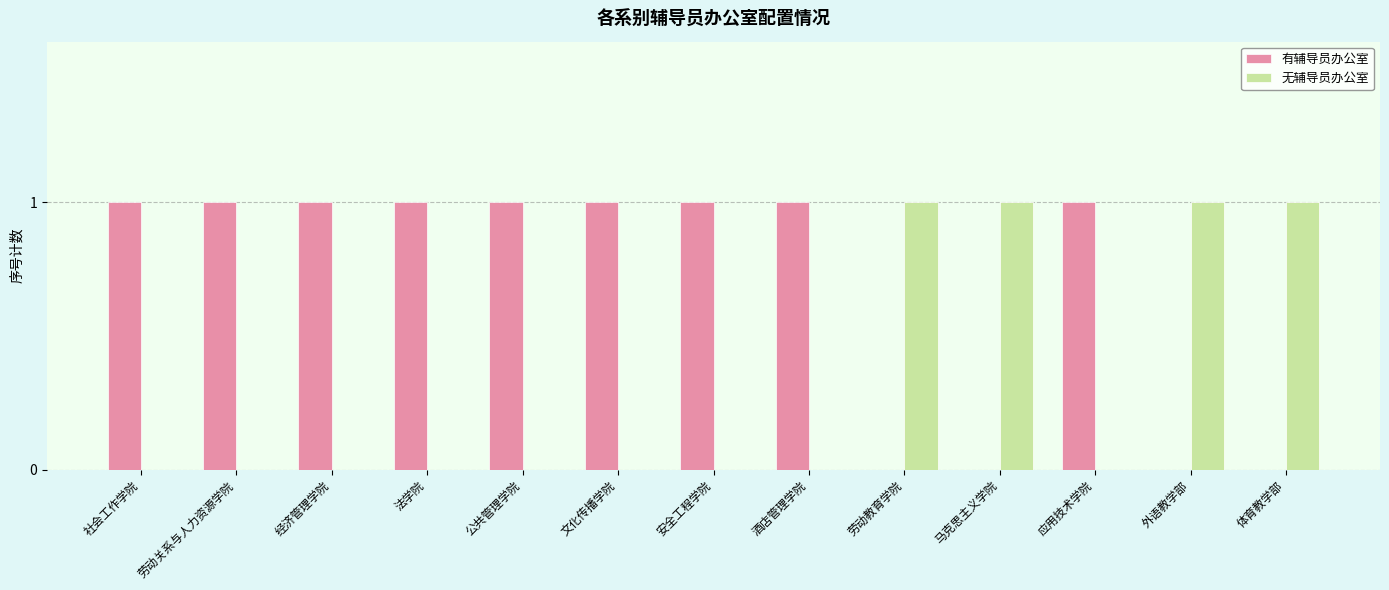

The value of 无辅导员办公室 at 社会工作学院 is 1. True or false?

False